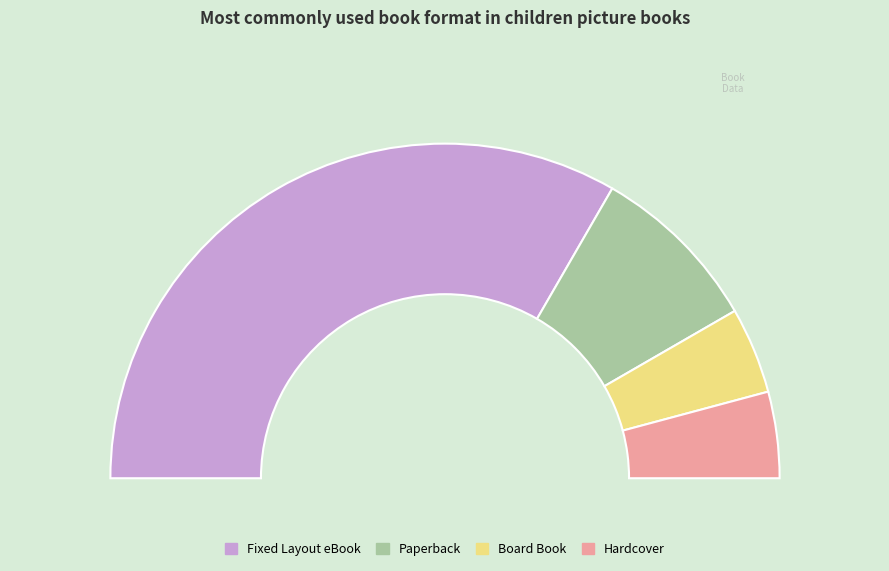

Approximately how many times larger is the value at Fixed Layout eBook compared to Hardcover?

8.0